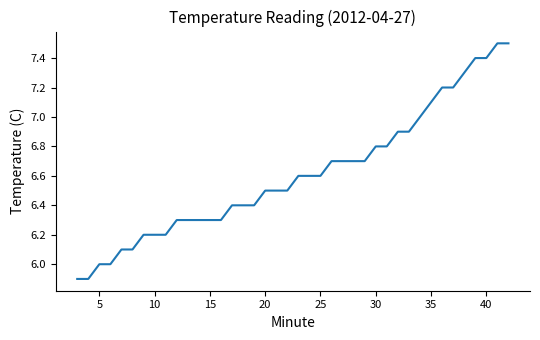

Does the chart have visible grid lines?

No